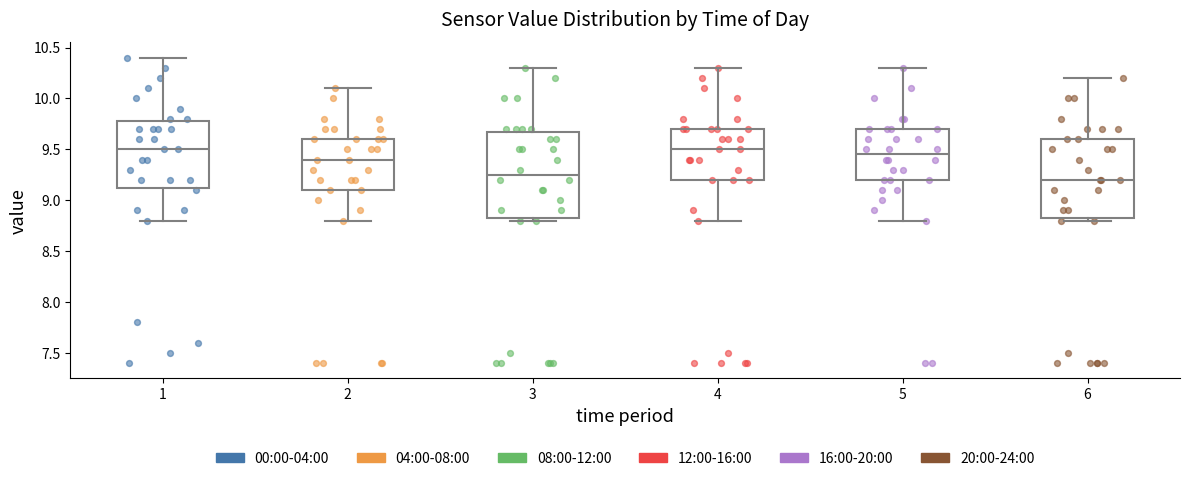

Reading left to right, transcribe this box plot: for each box, give where its median line is, the range the box spans, and where its two whiskers end, as read against the y-axis. The values are not printed on the chart, so give them approximately, as read against the axis.

1: median 9.50, box 9.15 to 9.80, whiskers 8.80 to 10.40
2: median 9.40, box 9.10 to 9.60, whiskers 8.80 to 10.10
3: median 9.25, box 8.85 to 9.70, whiskers 8.80 to 10.30
4: median 9.50, box 9.20 to 9.70, whiskers 8.80 to 10.30
5: median 9.45, box 9.20 to 9.70, whiskers 8.80 to 10.30
6: median 9.20, box 8.85 to 9.60, whiskers 8.80 to 10.20